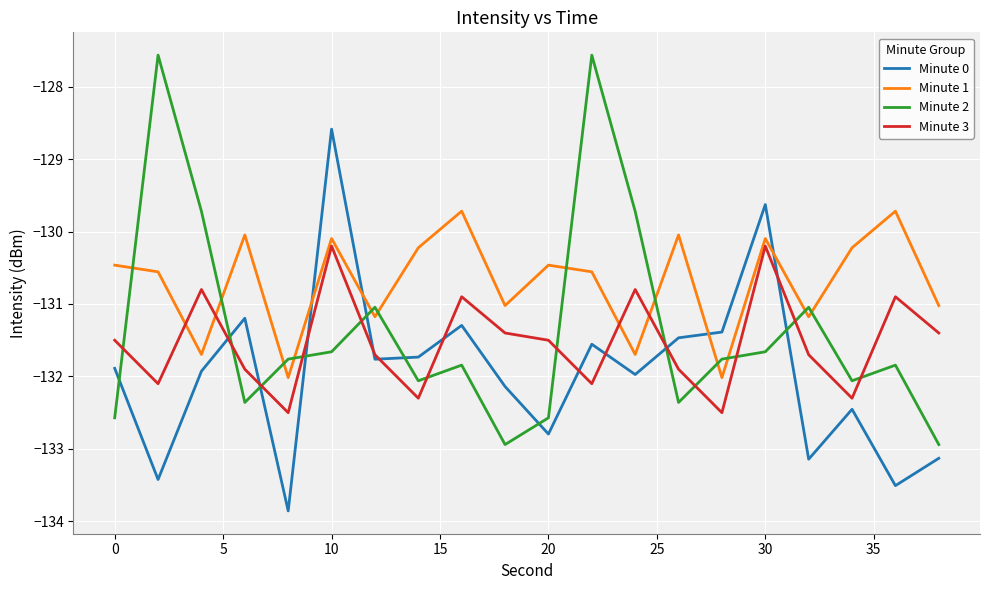

How many times do Minute 1 and Minute 0 cross each other?

4